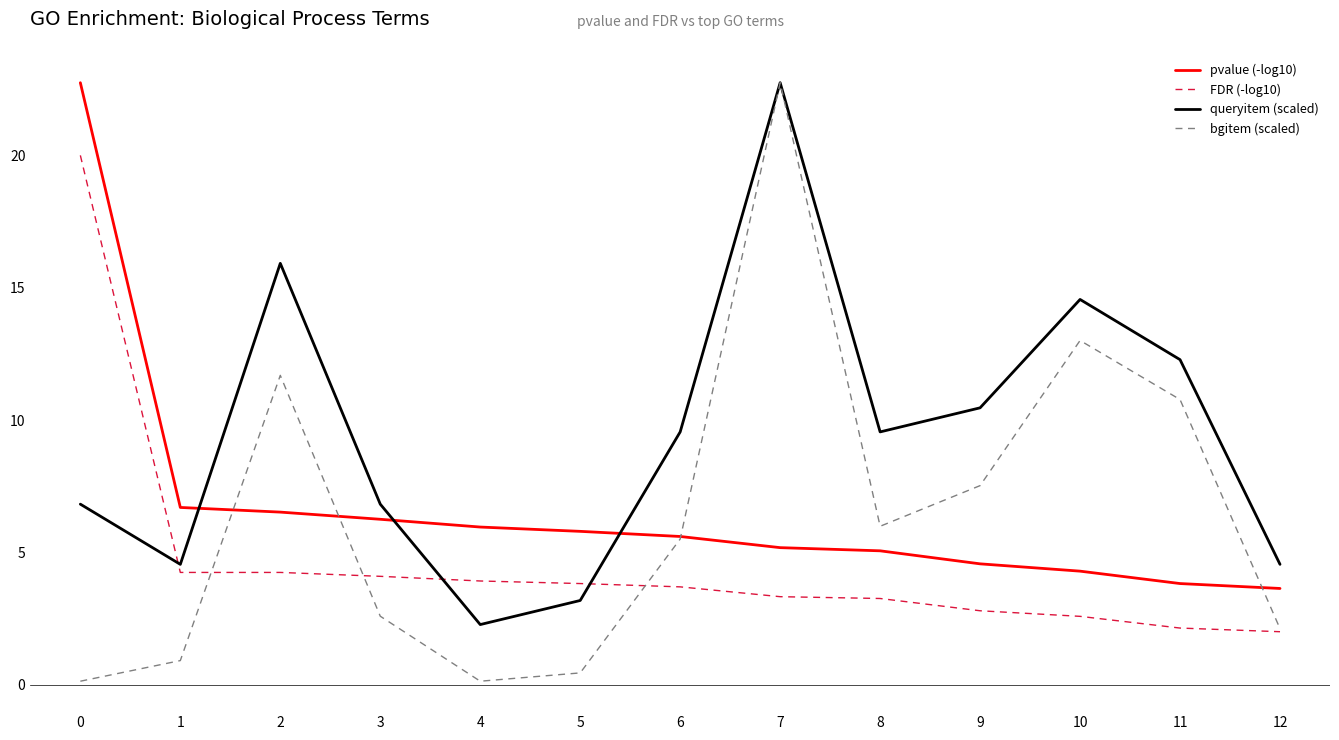

What is the difference between the second highest and second lowest values in the queryitem (scaled) series?

12.7